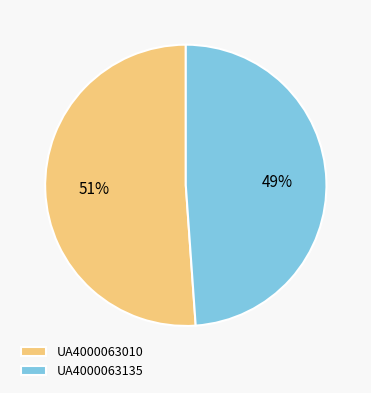

How many slices are in this pie chart?

2